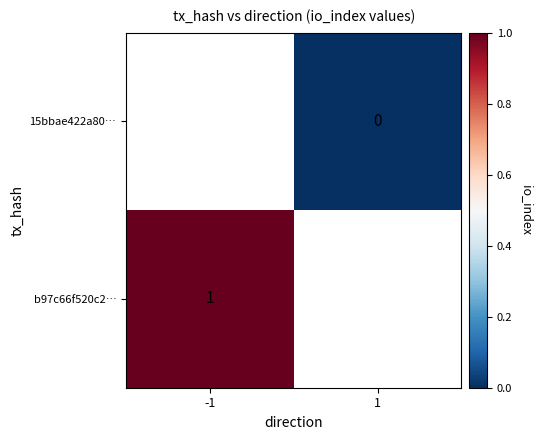

True or false: 15bbae422a80… has a value of 0.0 at 1.

True